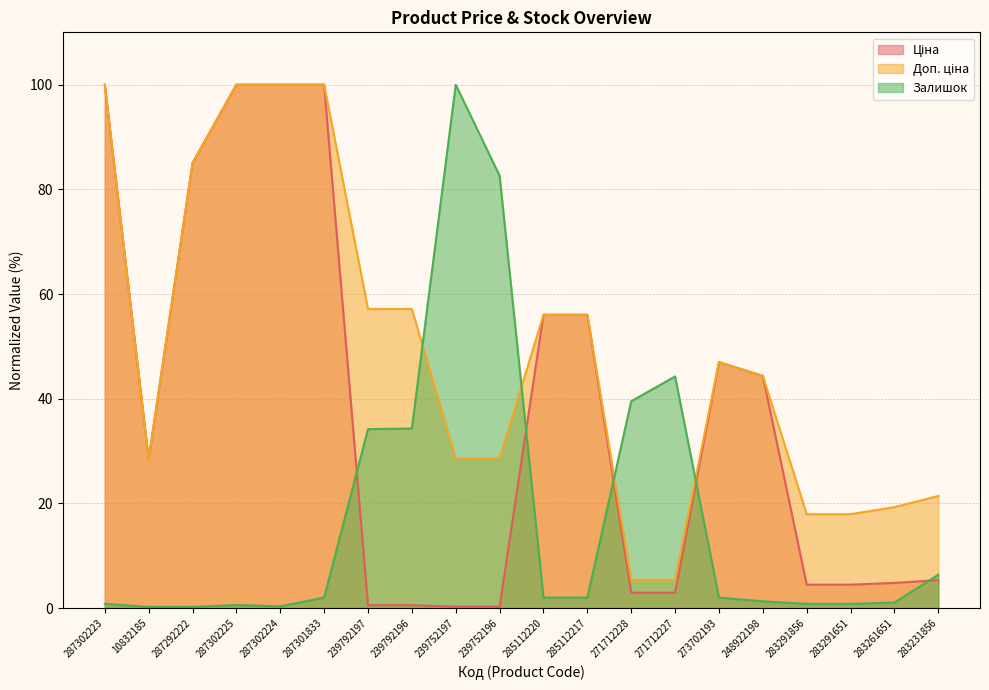

The value of Залишок at 239752196 is 82.6. True or false?

True